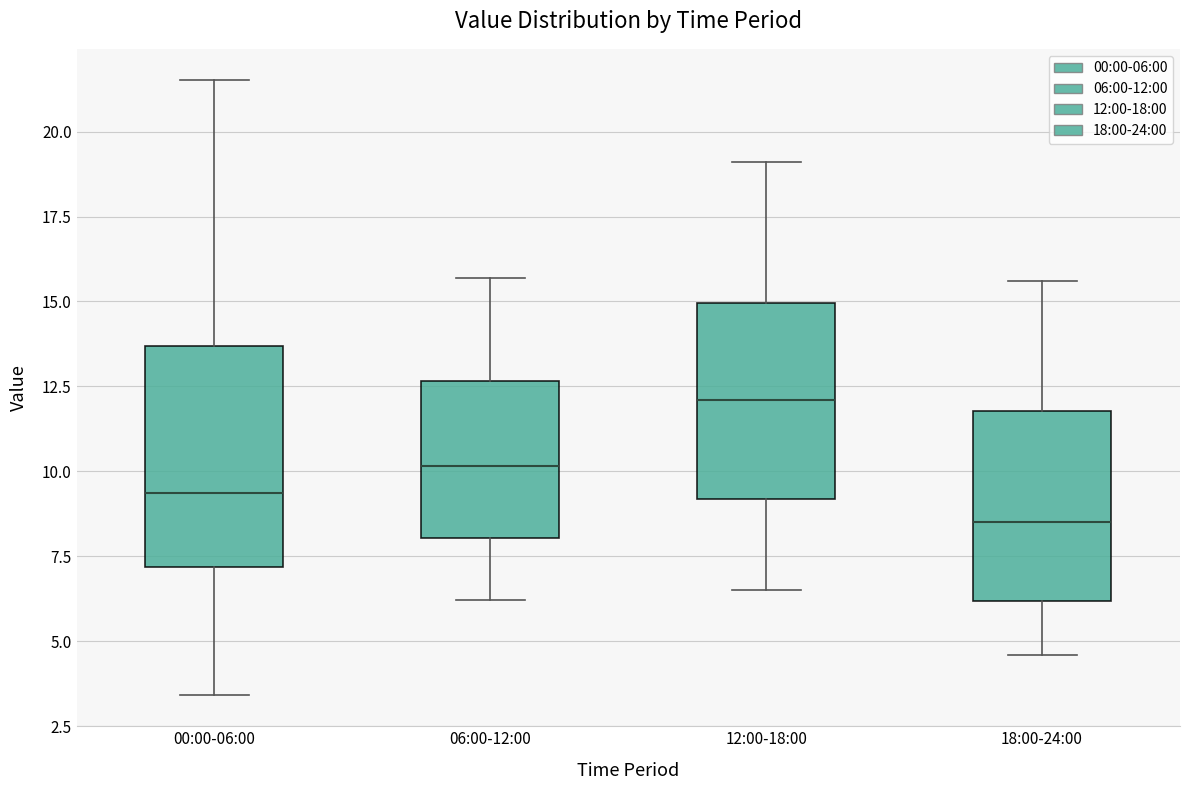

Comparing the boxes themselves (not the whiskers), which one is the tallest?

00:00-06:00